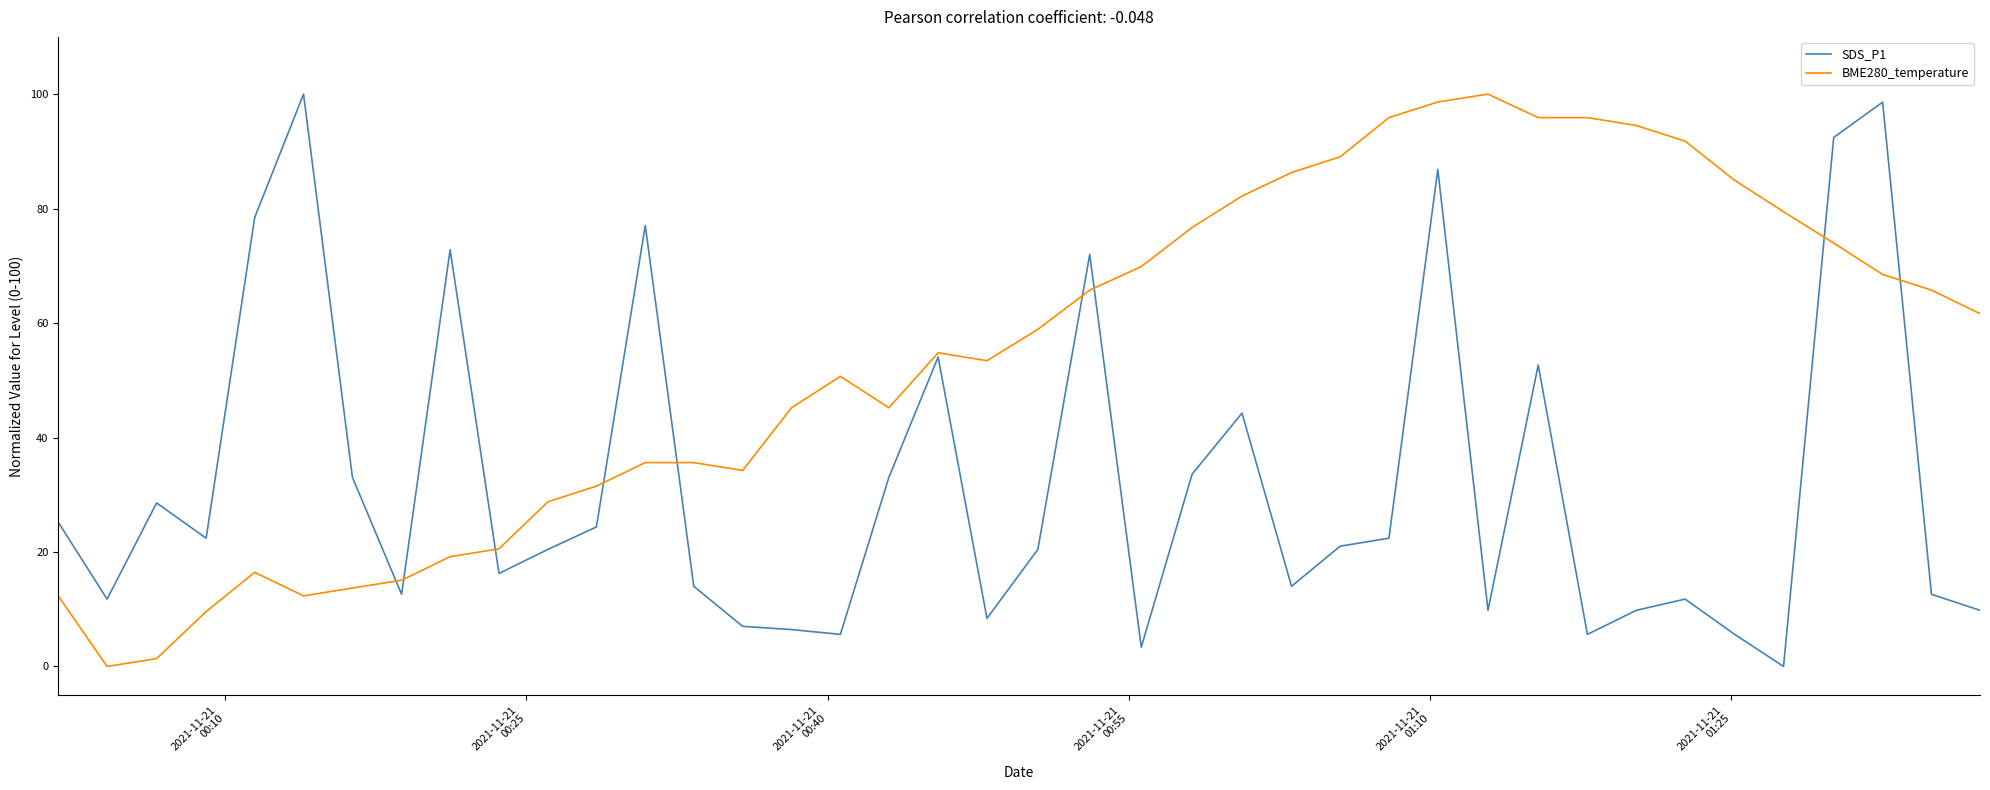

After their last crossing, which series has the higher values: BME280_temperature or SDS_P1?

BME280_temperature